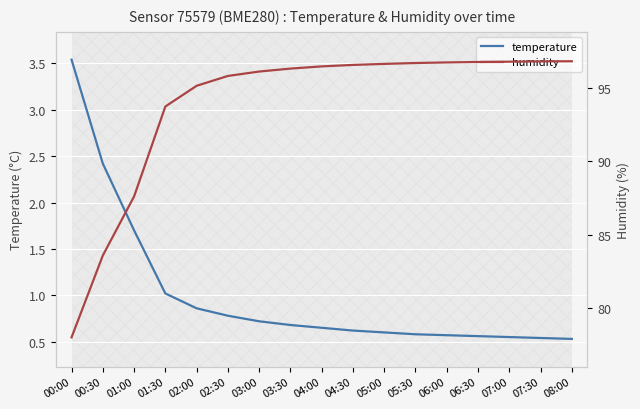

Which has a higher value, 06:00 or 03:00?

03:00